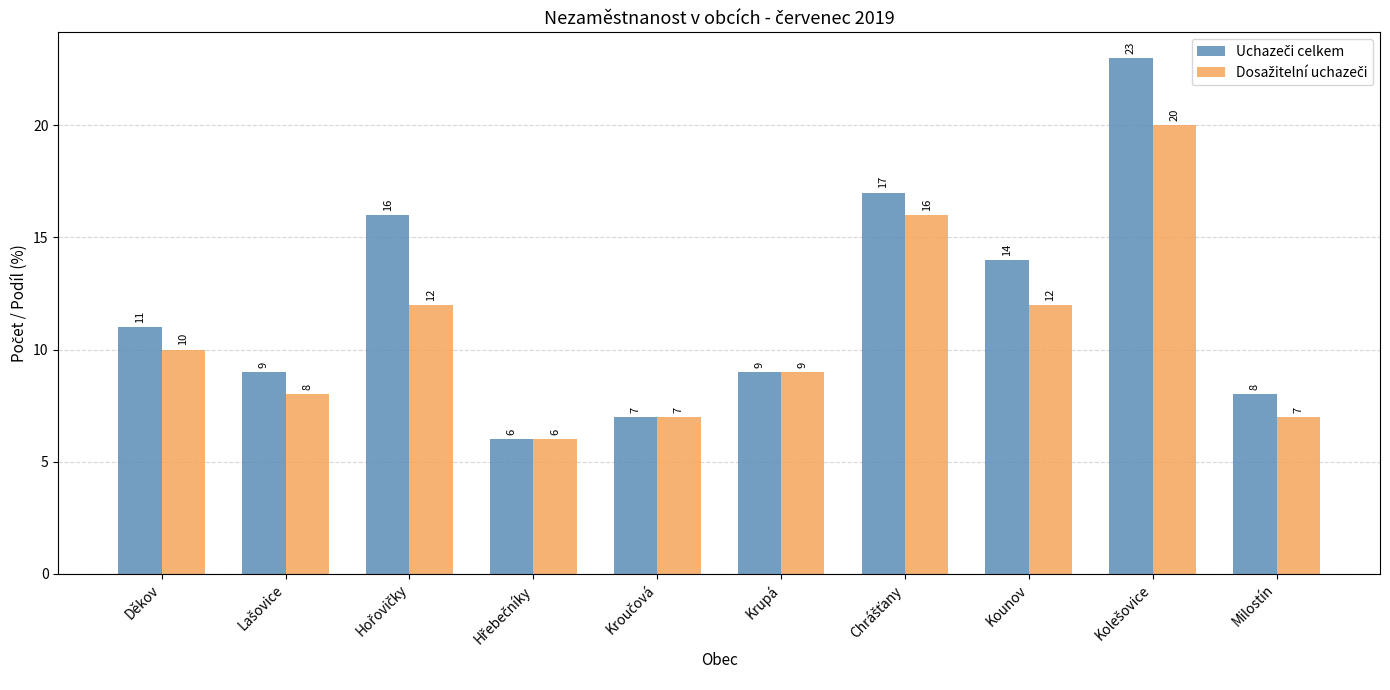

What is the total value across all series at Krupá?

18